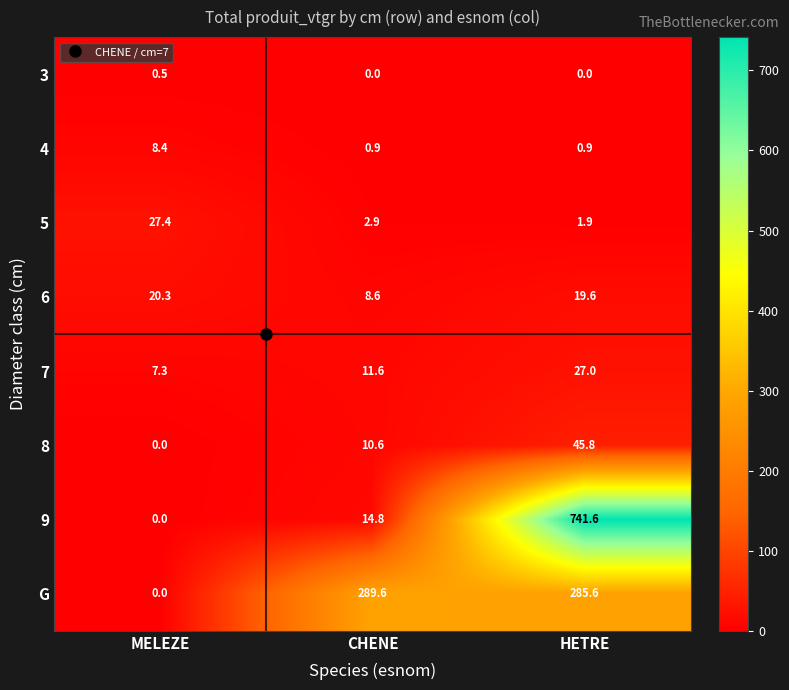

Where does the 6 series first go above 19?

MELEZE